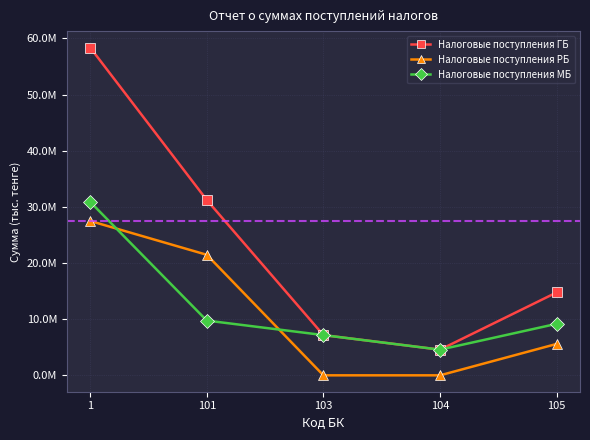

Is this an area chart (filled region under the line)?

No